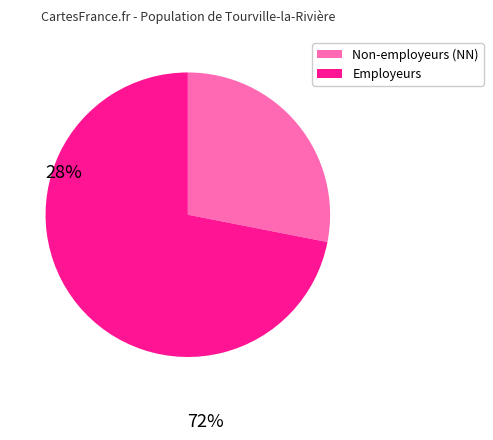

Does any single category account for the majority?

Yes